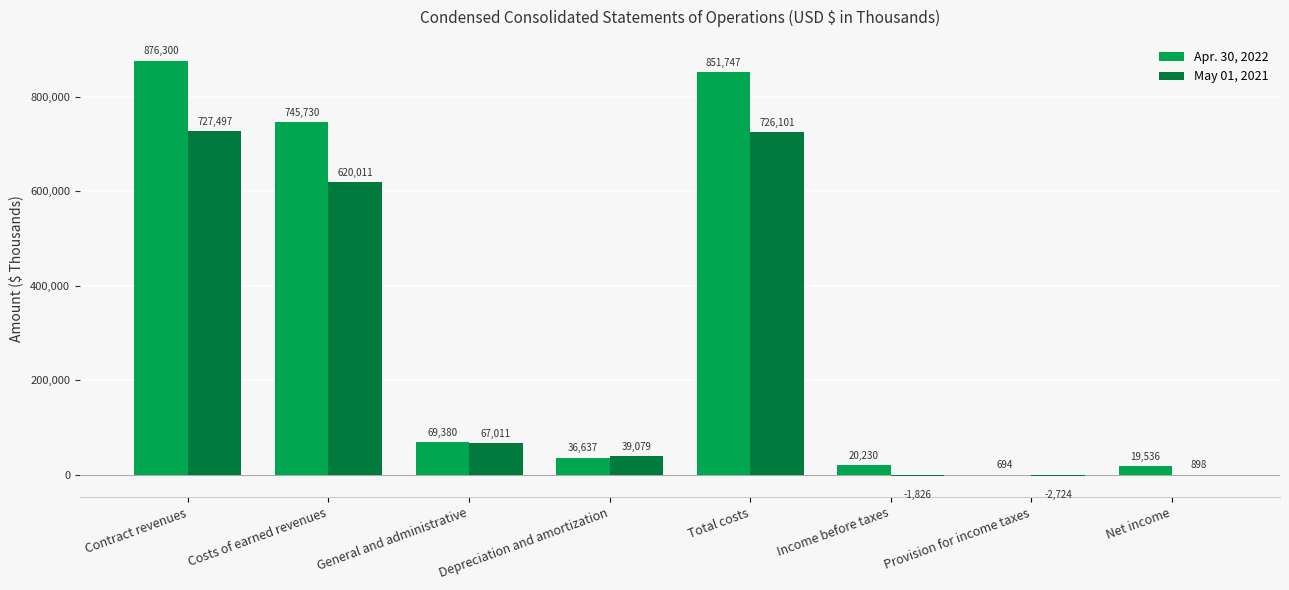

At which label does Apr. 30, 2022 first exceed 69380?

Contract revenues